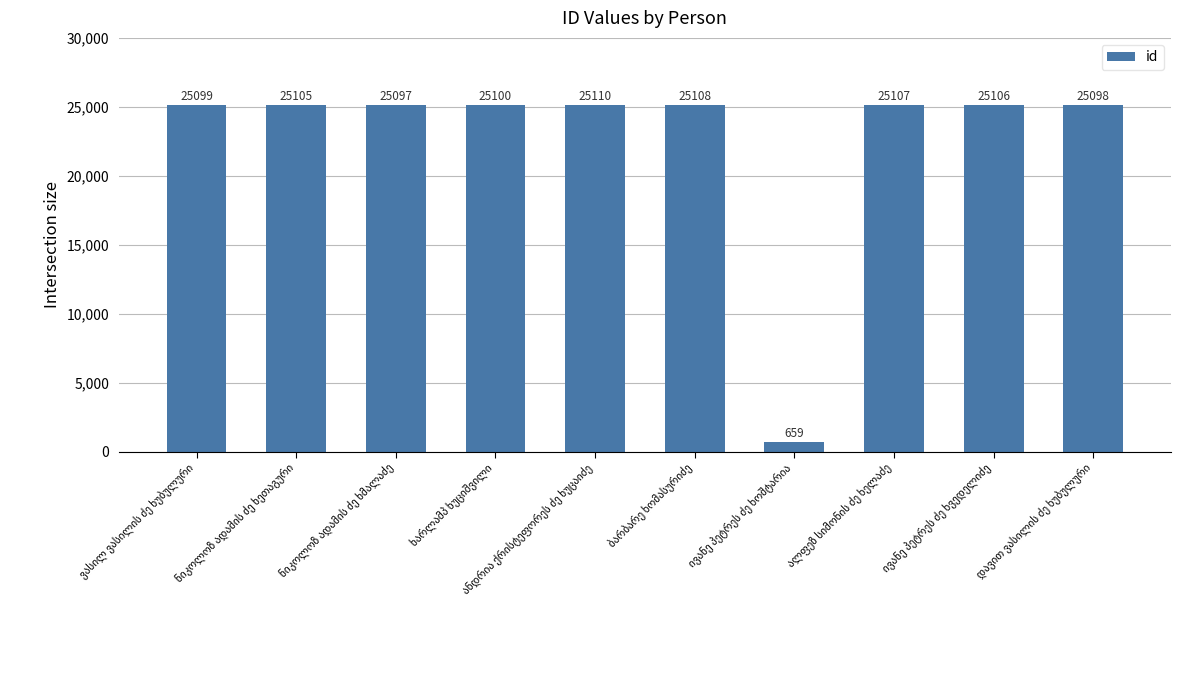

What is the value of the 10th bar from the left?

25098